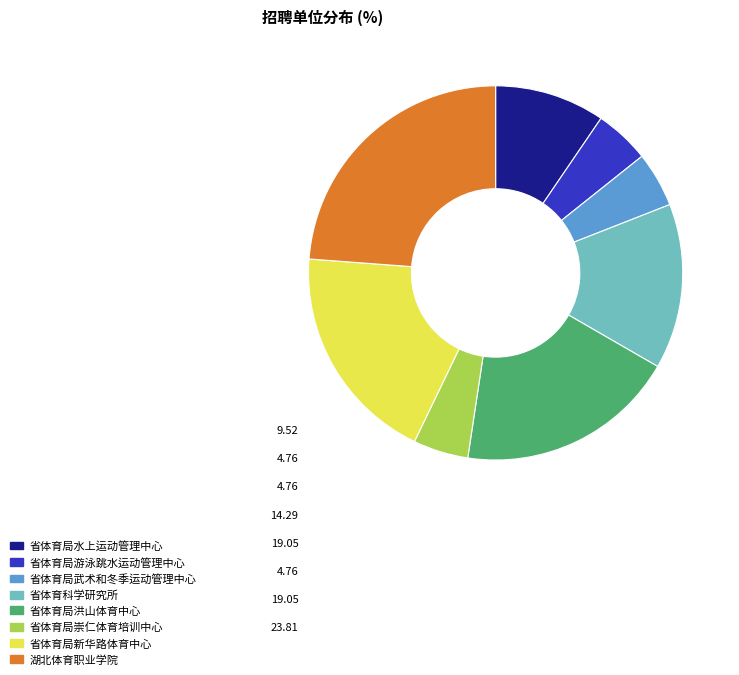

Does 湖北体育职业学院 account for over 50% of the chart?

No